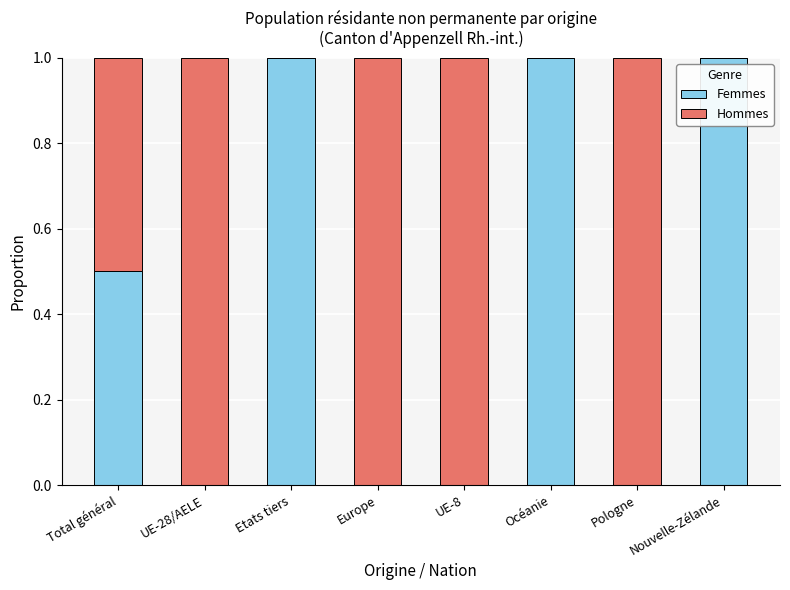

What is the total value across all series at Nouvelle-Zélande?

1.0